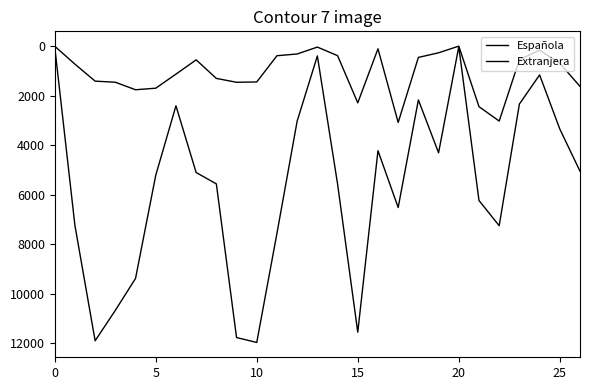

Does the chart display data point markers on the line(s)?

No